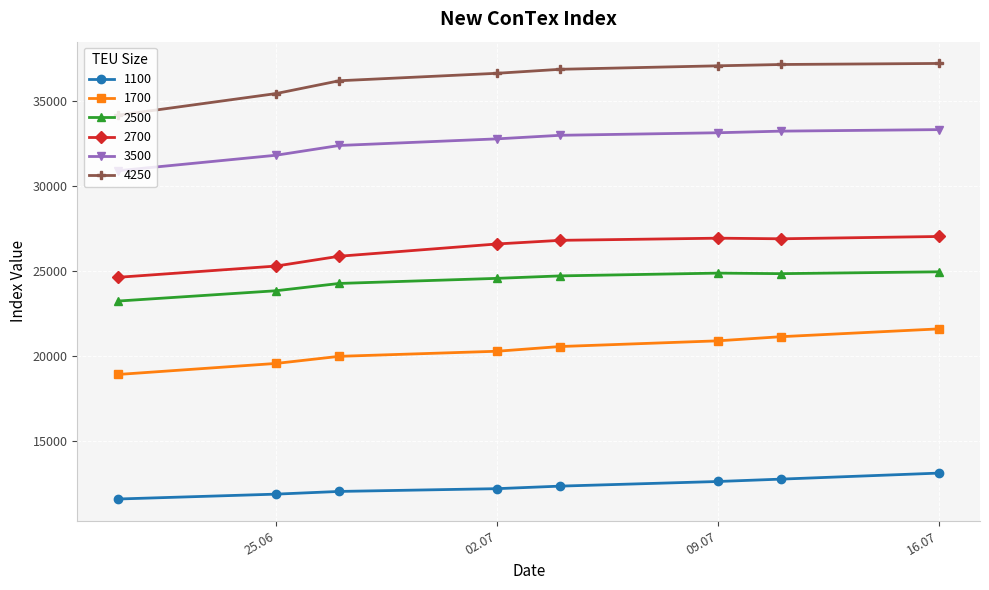

What is the greatest value displayed?

37240